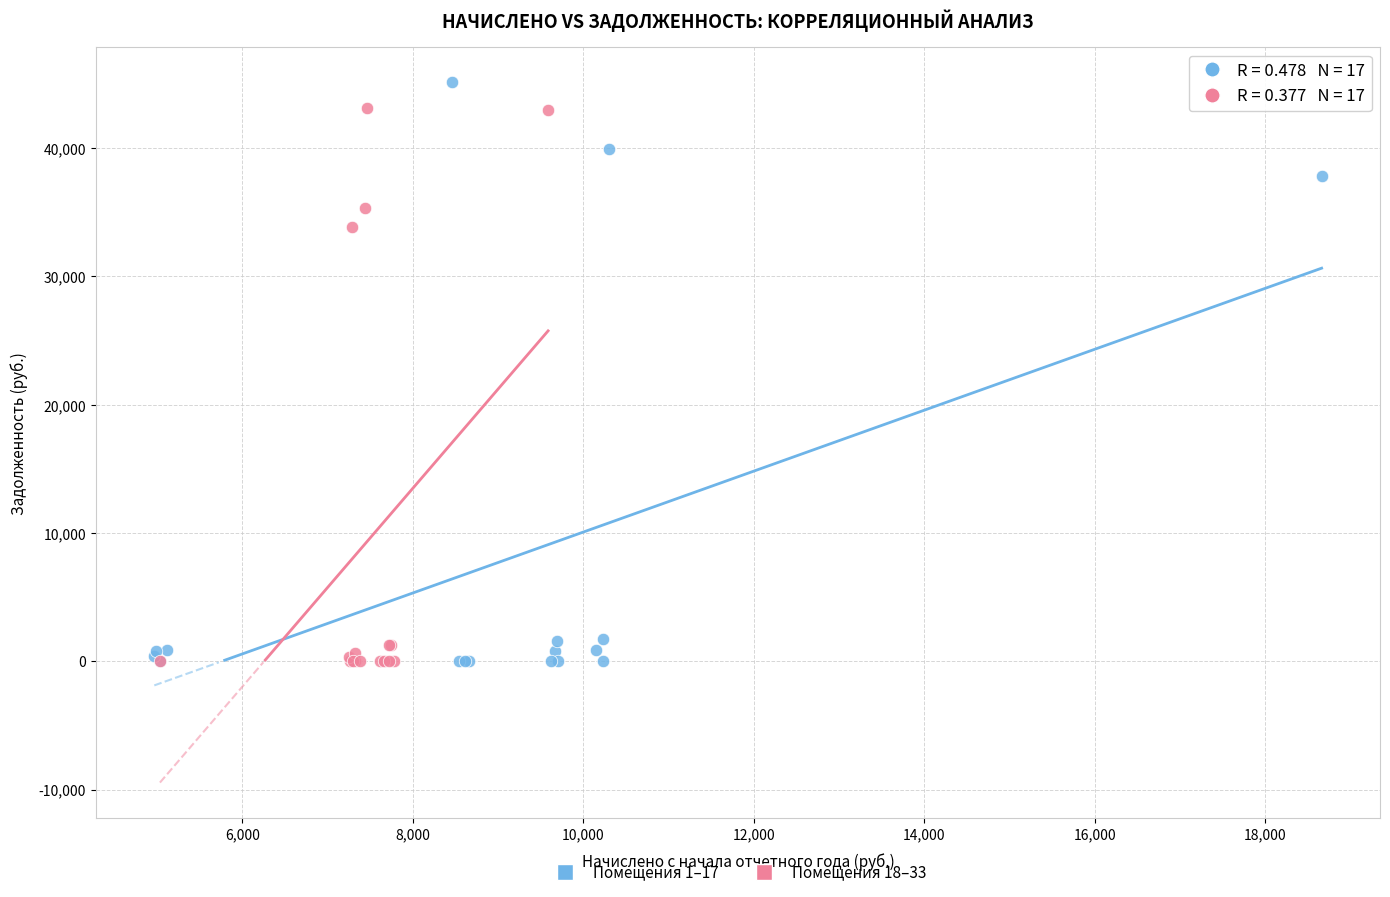

Which series has the widest spread of Y values?

Помещения 1–17